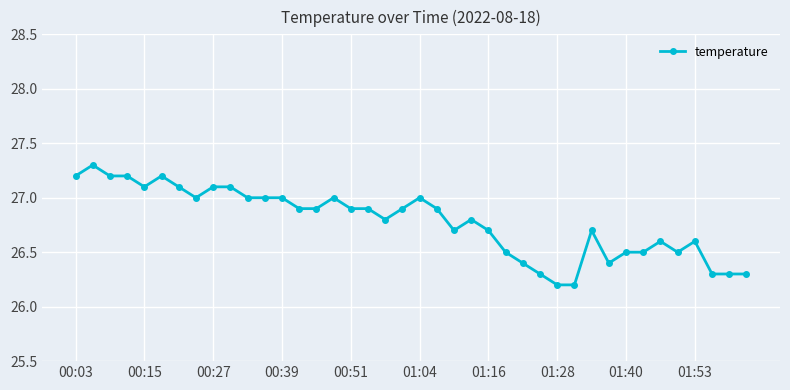

What is the value of the 12th point from the left?

27.0